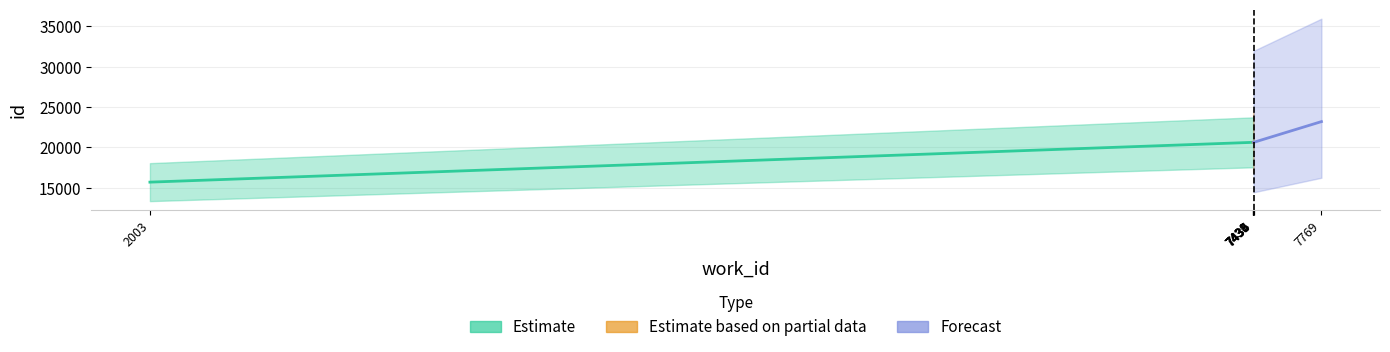

What is the average value of the id series?

20328